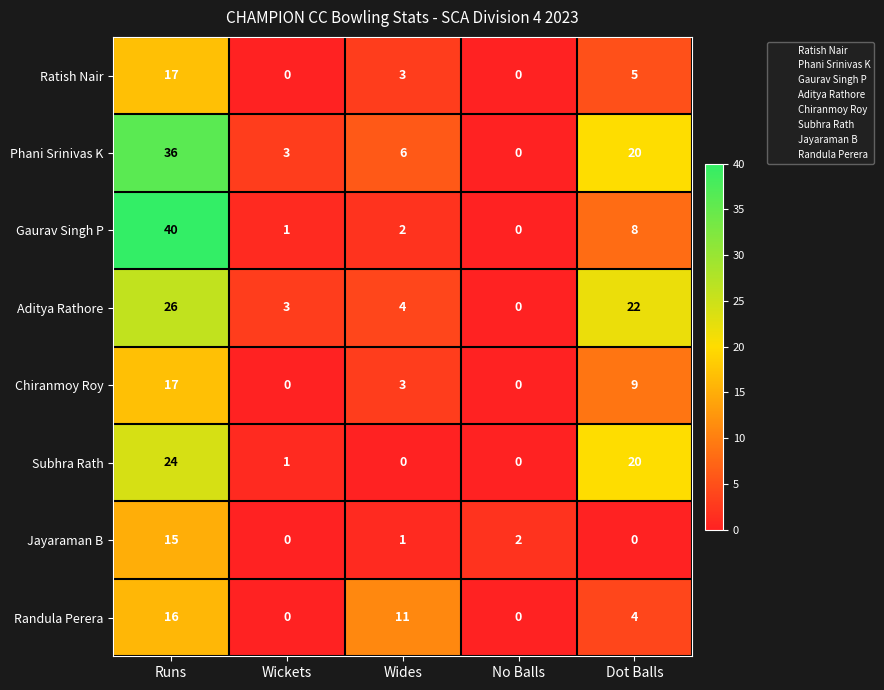

Count the number of categories in the chart.

5